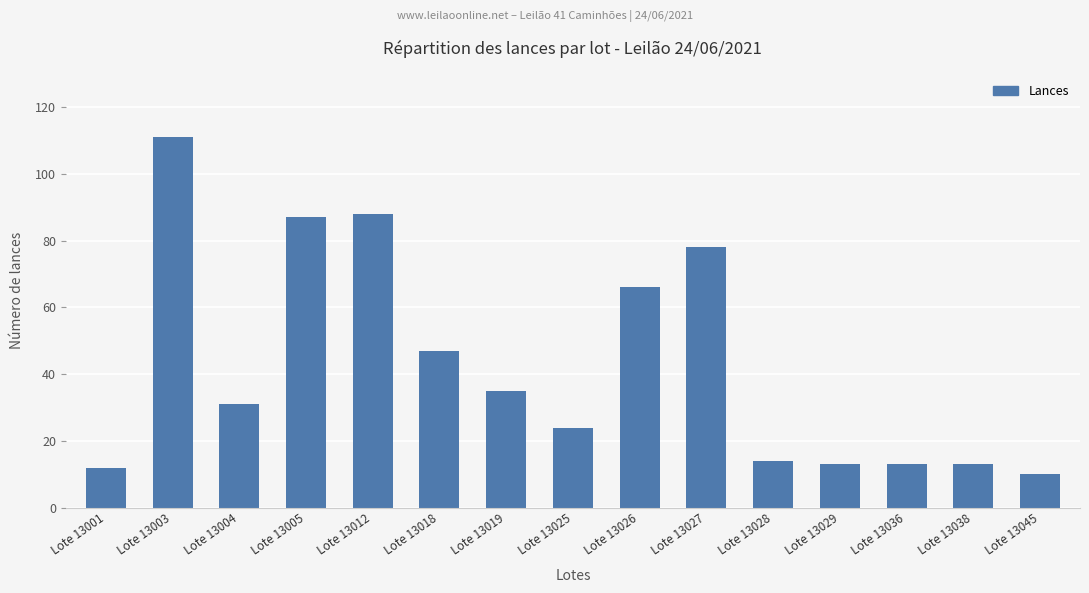

Which category has the highest value across all series?

Lote 13003